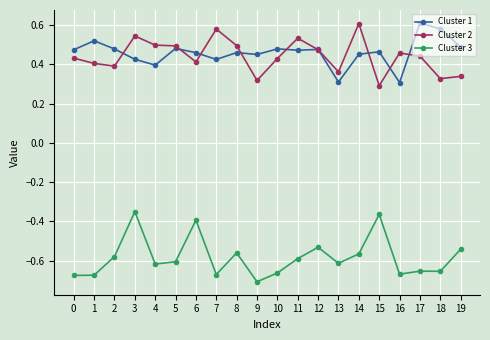

At how many categories does at least one series exceed 0?

20